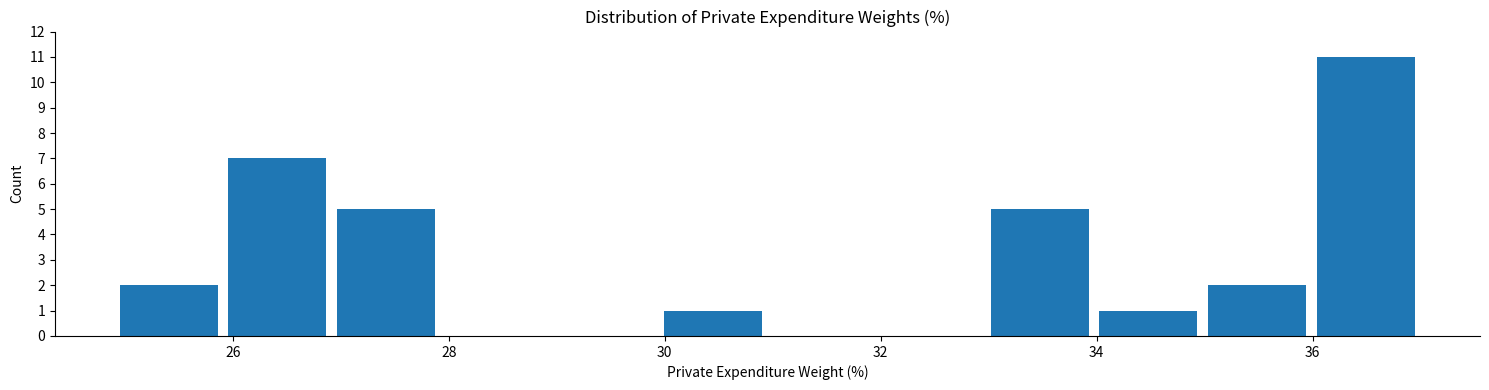

Reading left to right, transcribe this chart: for each bar, give the range it covers on the x-axis and its height. Neither the bar edges nor the heights are printed on the chart, so give them approximately, as read against the axes.

25 to 26: 2
26 to 27: 7
27 to 28: 5
28 to 29: 0
29 to 30: 0
30 to 31: 1
31 to 32: 0
32 to 33: 0
33 to 34: 5
34 to 35: 1
35 to 36: 2
36 to 37: 11